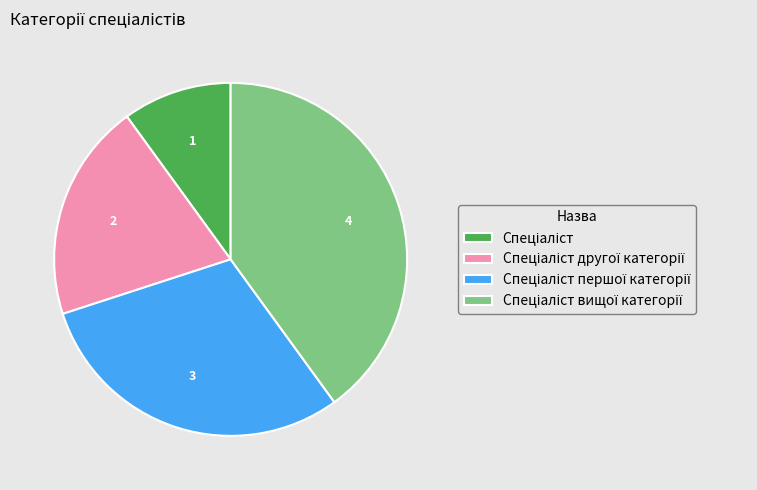

Does any single category account for the majority?

No